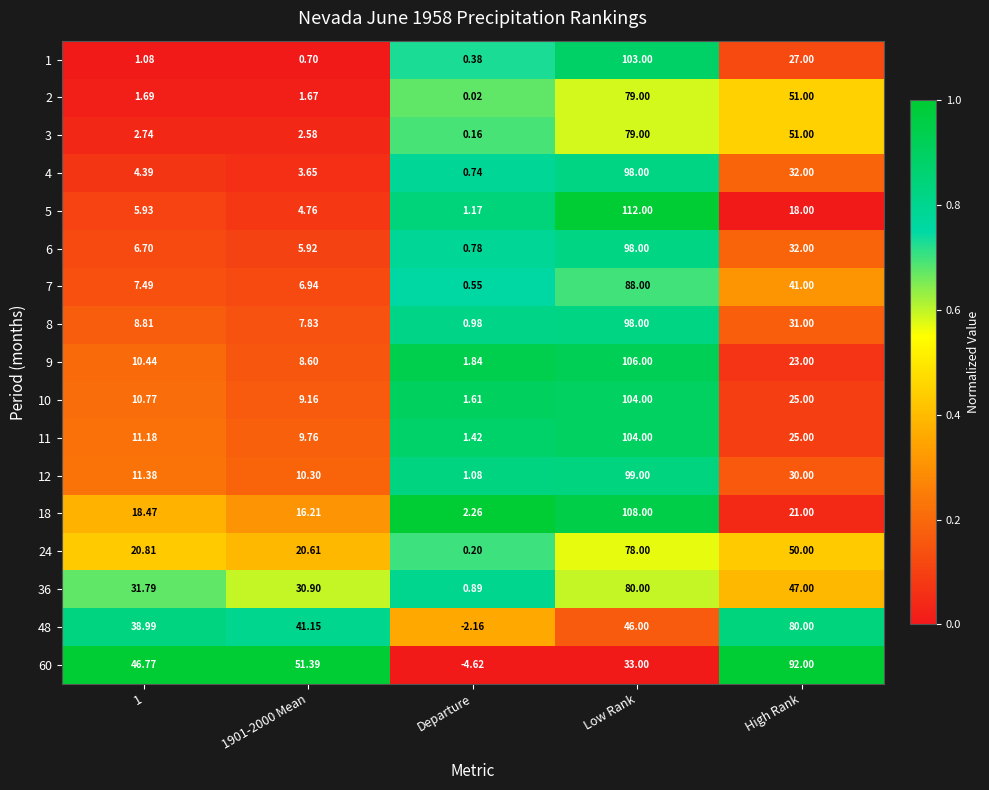

At which category does the chart reach its minimum across all series?

Departure